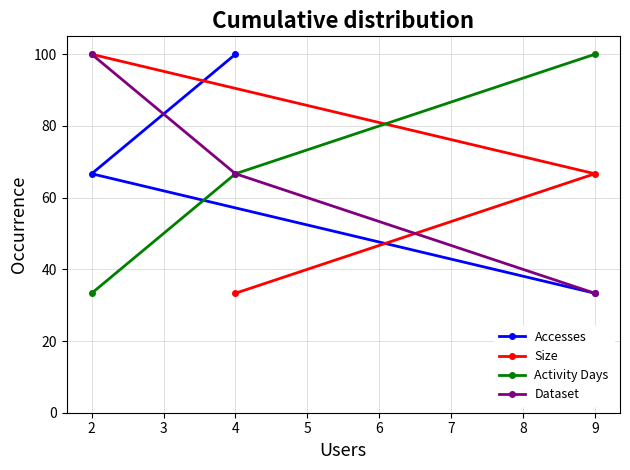

At which label does Size reach its peak?

2